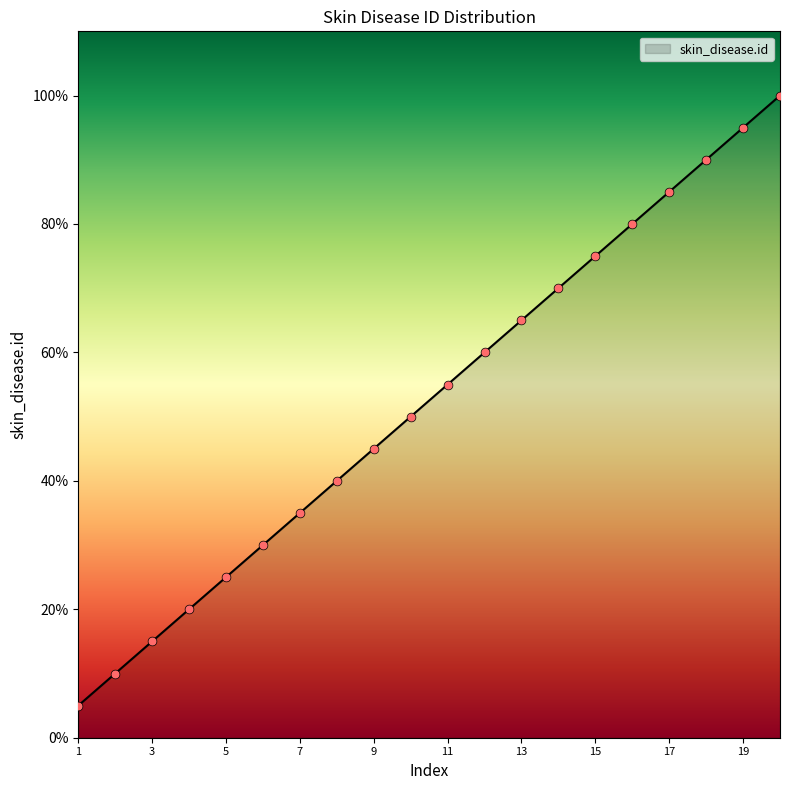

What is the minimum value shown in the chart?

5.0